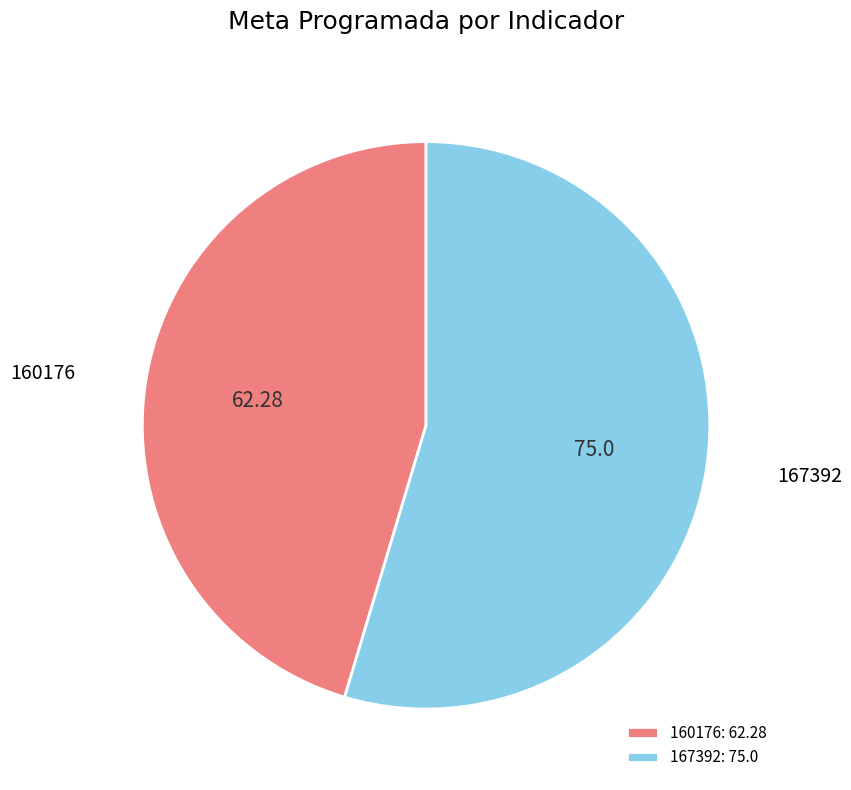

What is the smallest slice in the pie chart?

160176